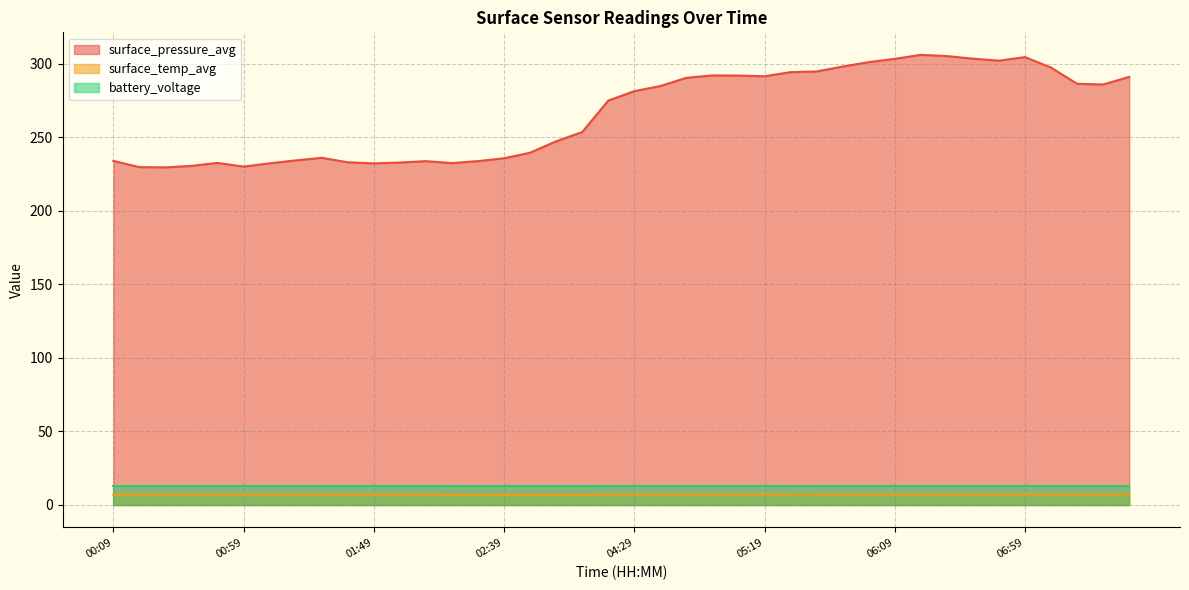

The surface_pressure_avg series shows 503.1 at 05:19. True or false?

False